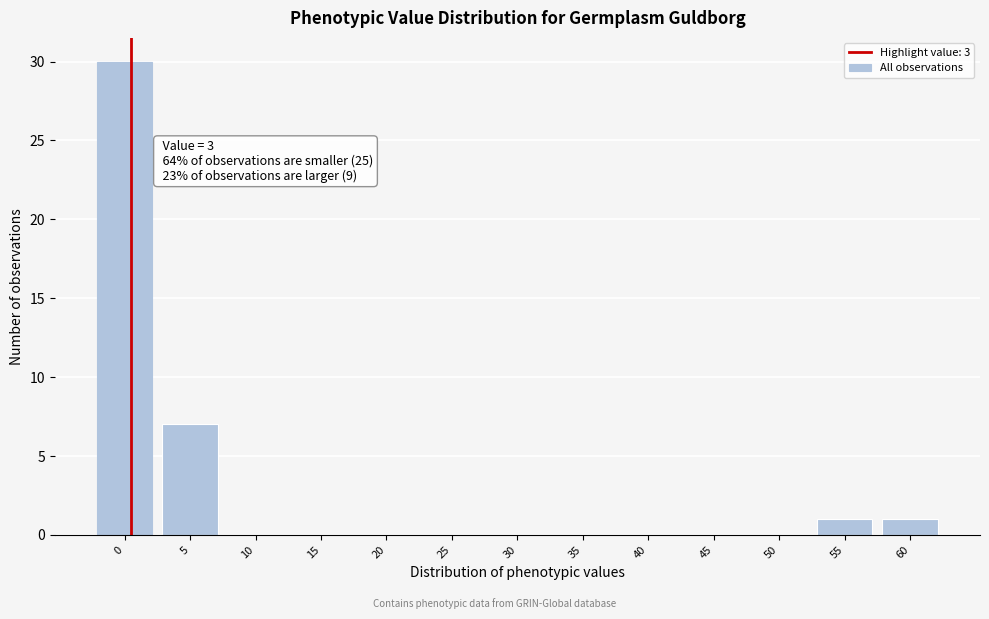

Reading left to right, what are all the values shown in this chart?

0=30	5=7	10=0	15=0	20=0	25=0	30=0	35=0	40=0	45=0	50=0	55=1	60=1